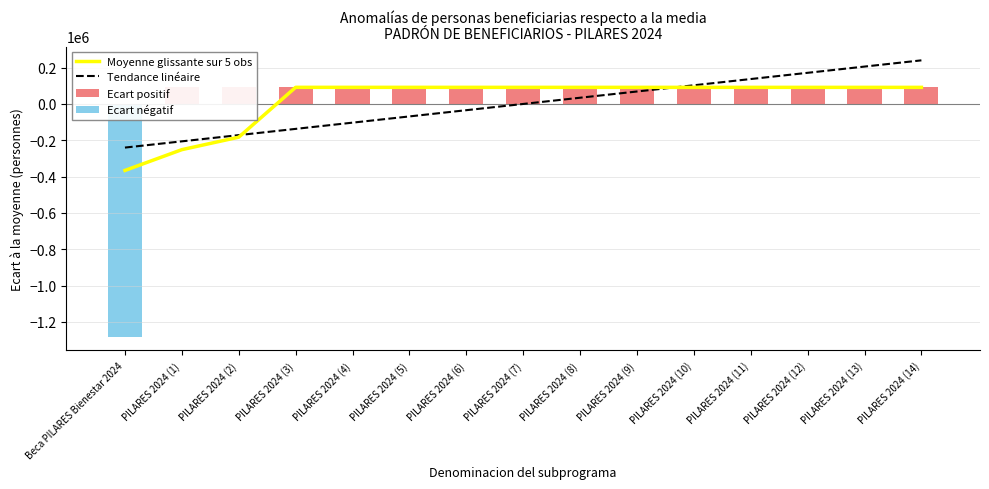

How many series are shown in this chart?

4